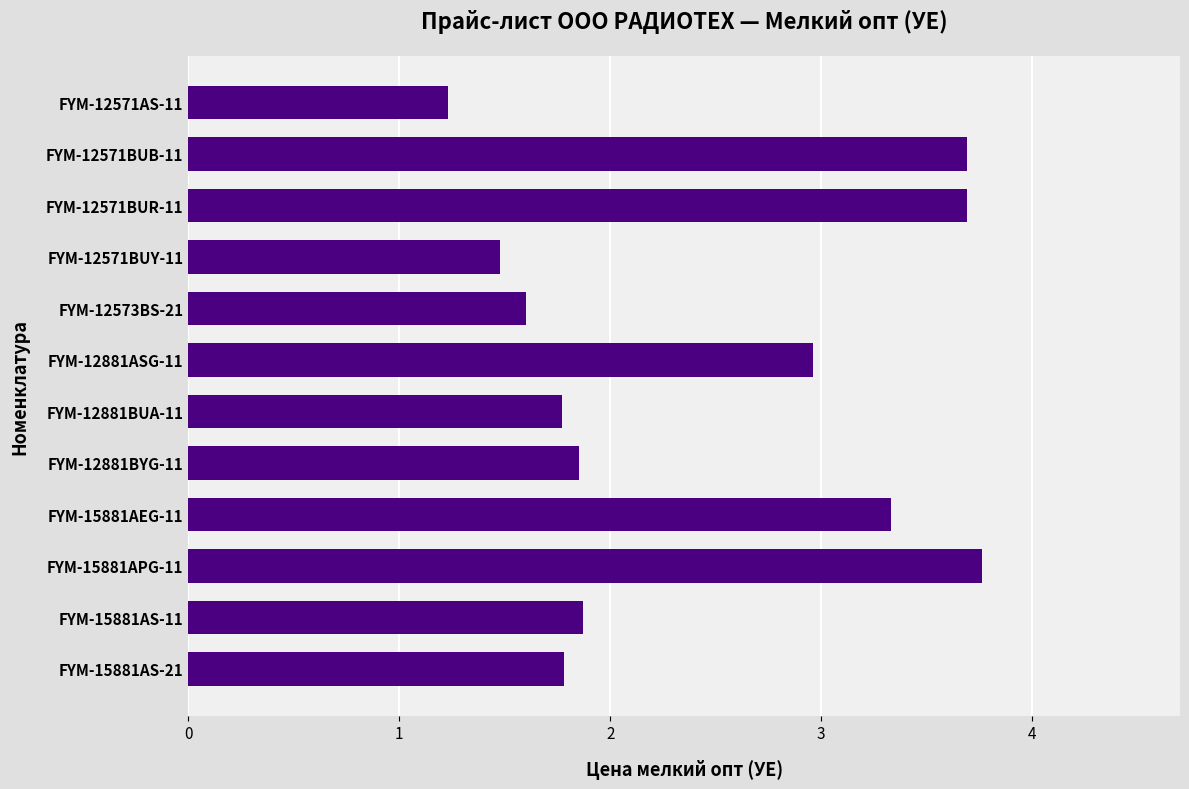

True or false: the data shows 1.0 at FYM-12573BS-21.

False